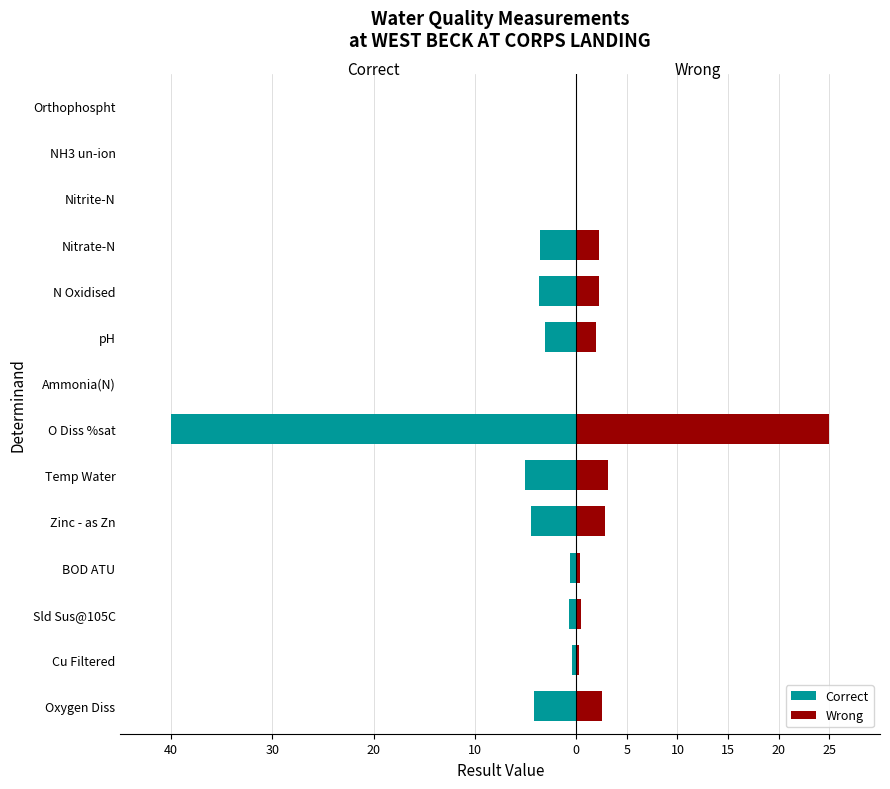

Between Oxygen Diss and Ammonia(N), which series saw the biggest shift?

Correct